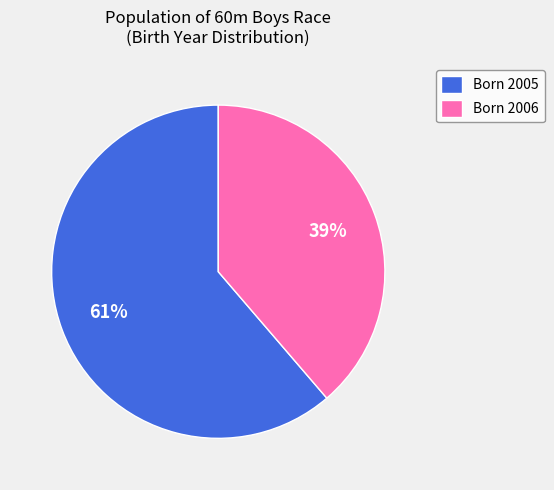

Is the sum of Born 2005 and Born 2006 greater than half?

Yes